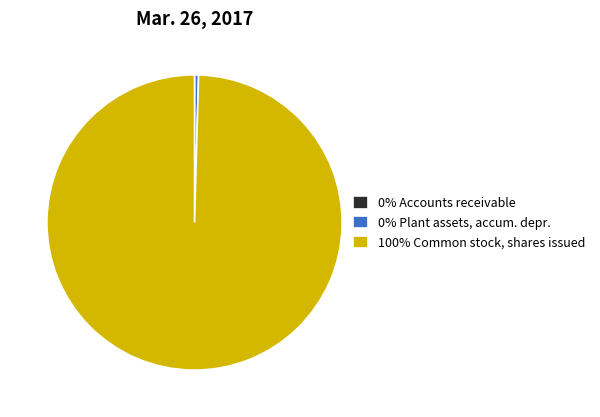

What is the largest slice in the pie chart?

100% Common stock, shares issued